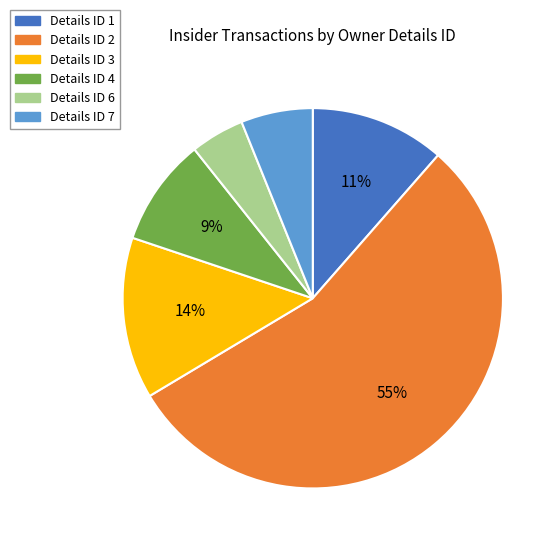

Is there any slice that represents more than half of the pie?

Yes